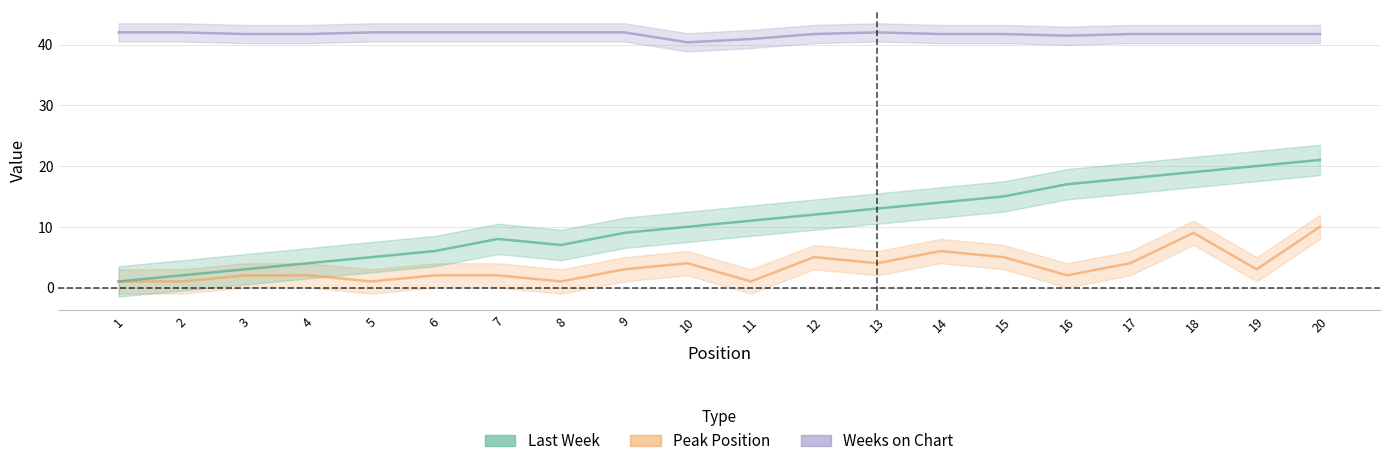

What is the difference between the highest and lowest values at 13?

38.0